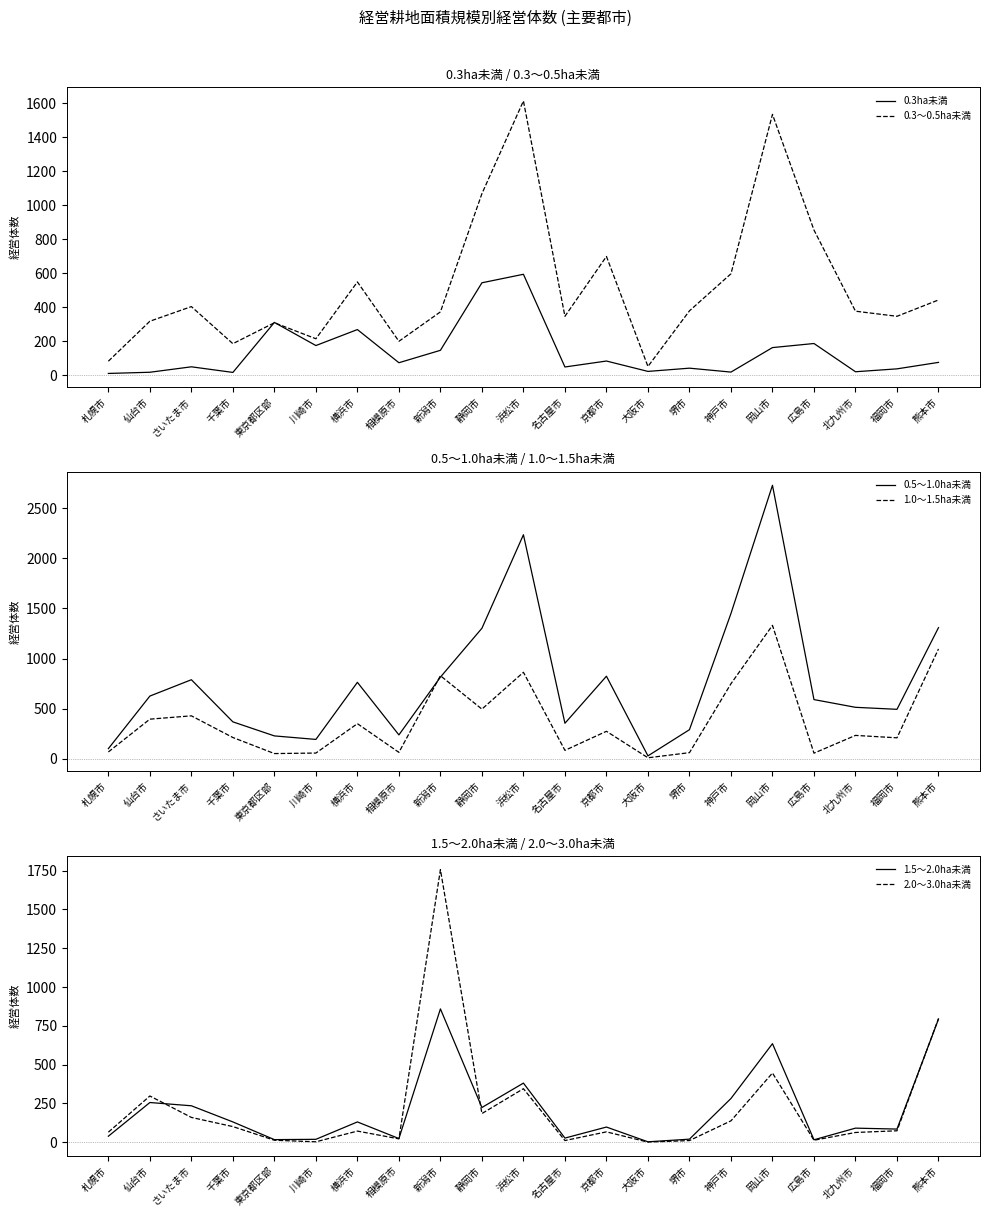

In 1.5～2.0ha未満, how many points are lower than both neighbors (excluding endpoints)?

7